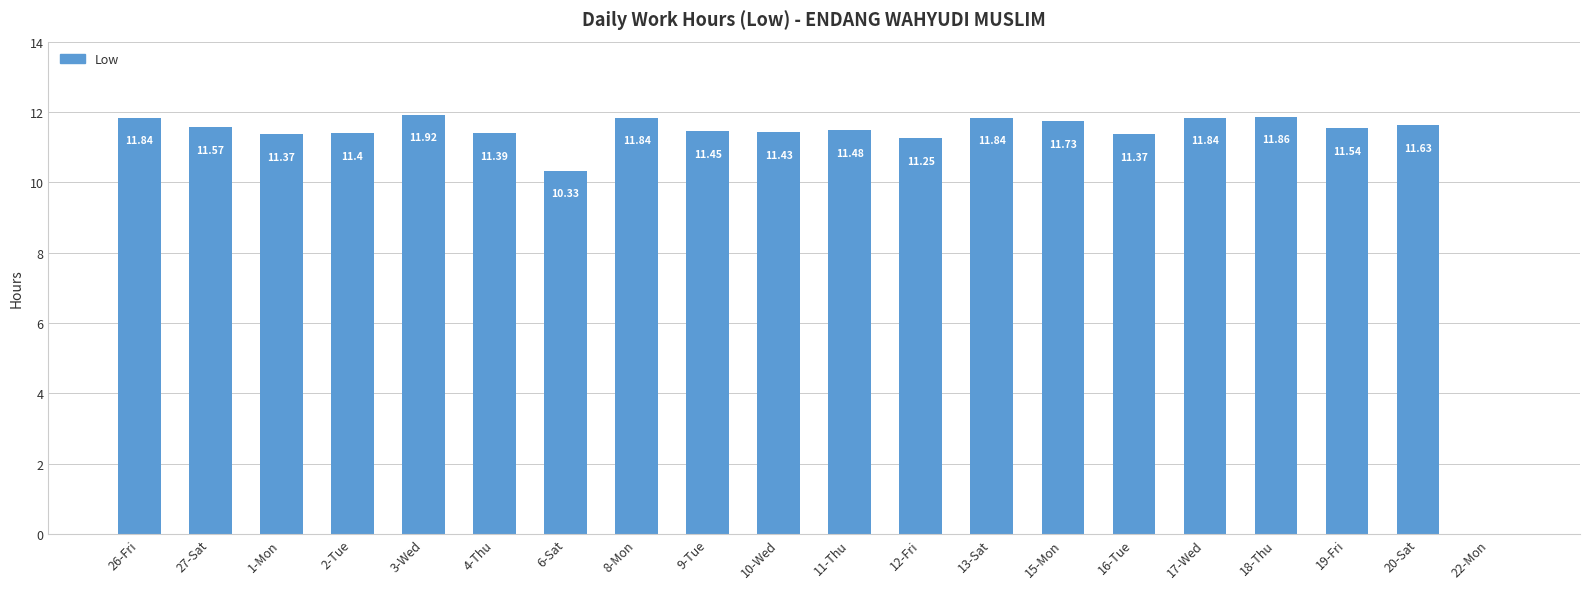

Is it true that the value at 1-Mon is 19.5?

False